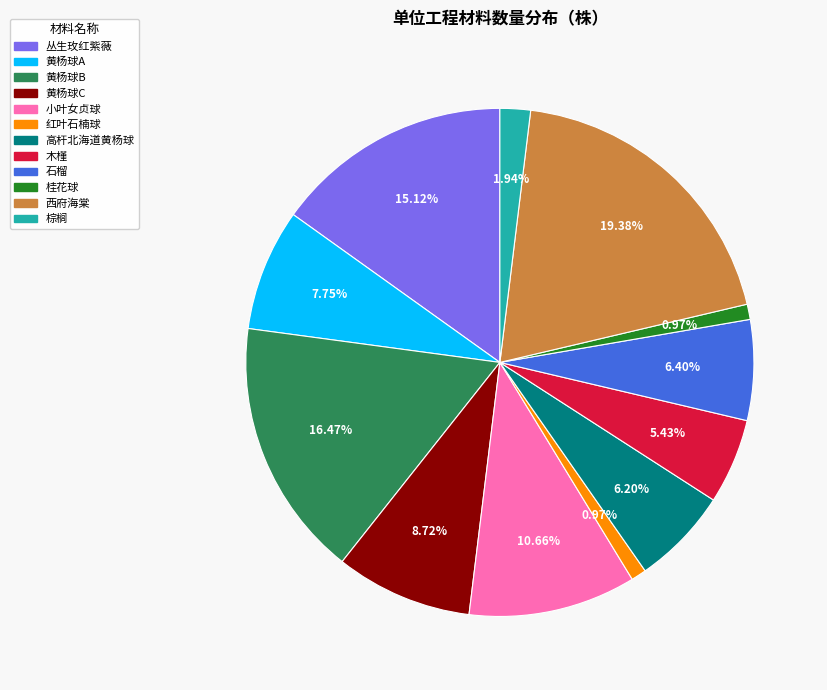

How many segments does this pie chart have?

12